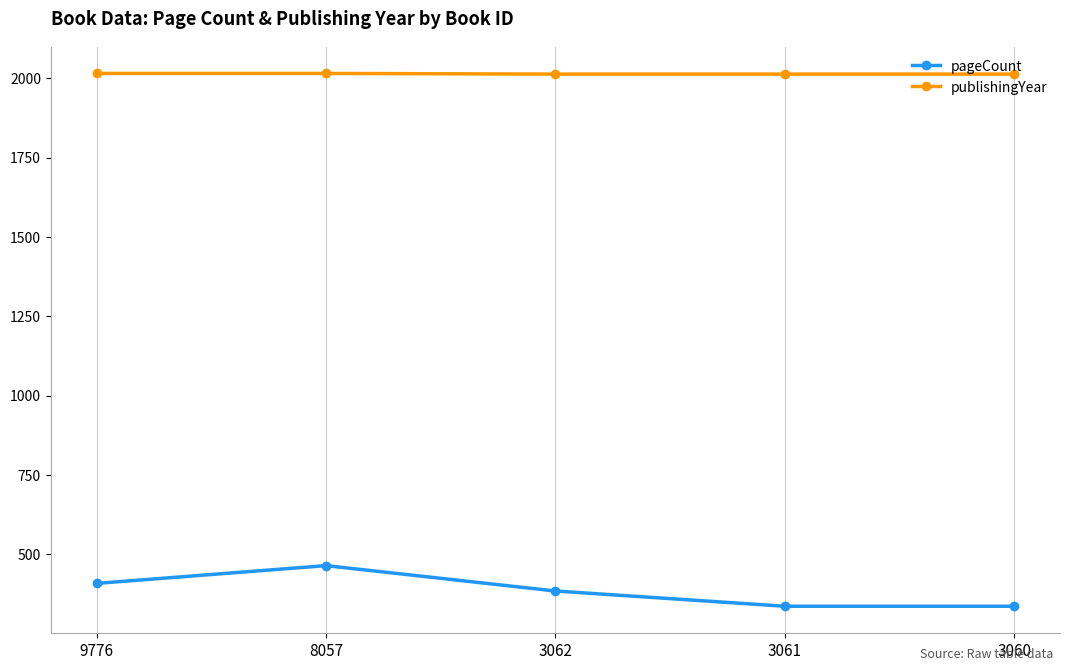

Which series has the largest total across all categories?

publishingYear